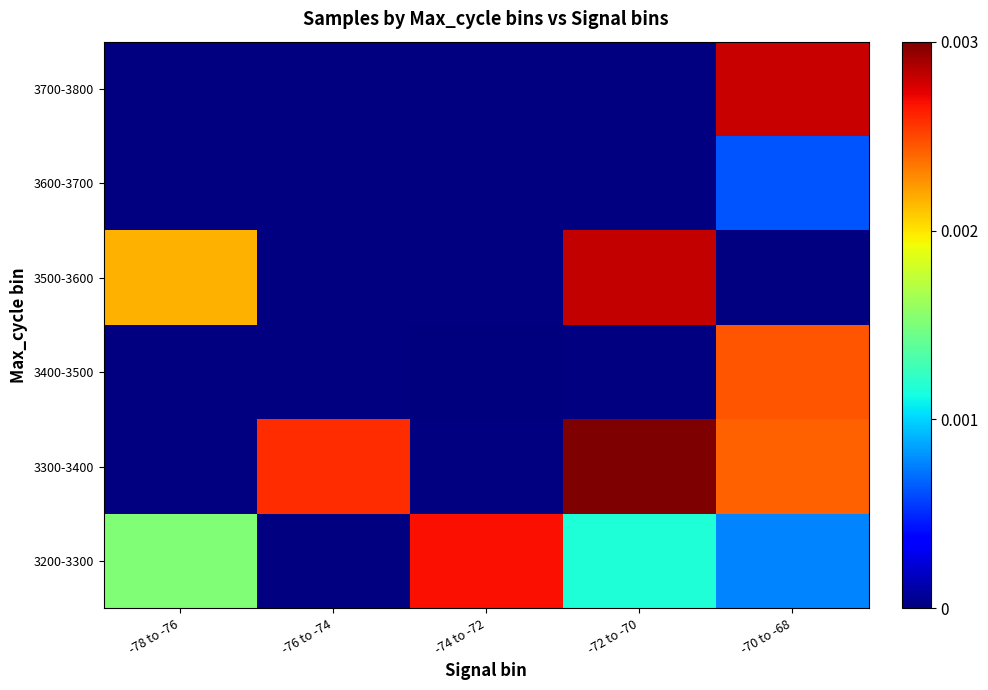

Between -72 to -70 and -74 to -72, which is larger?

-74 to -72